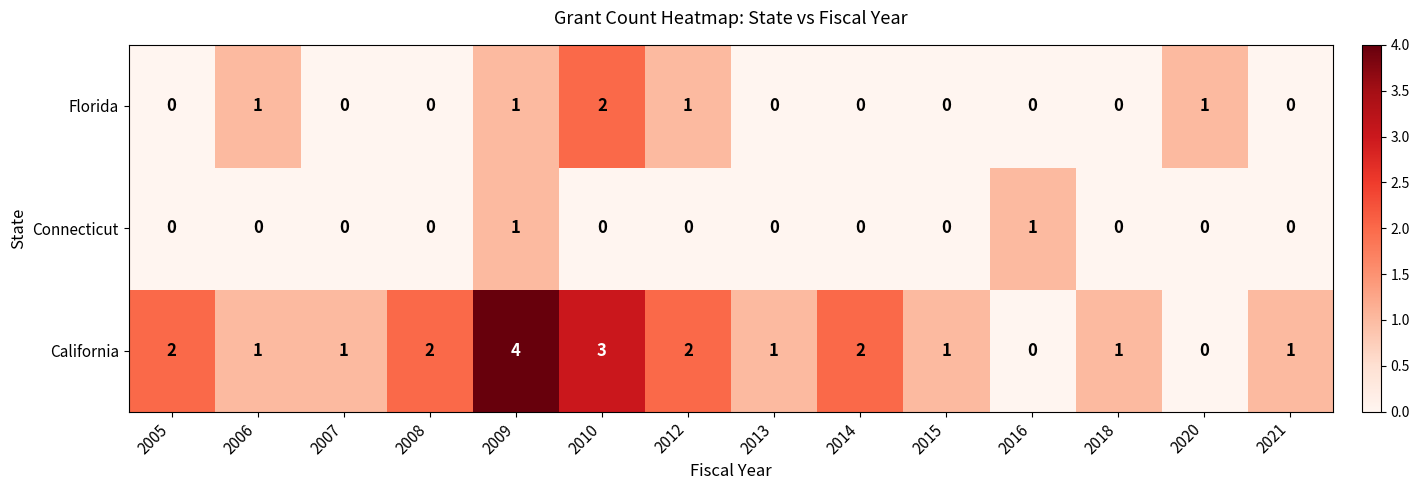

Which series has the widest spread of values?

California